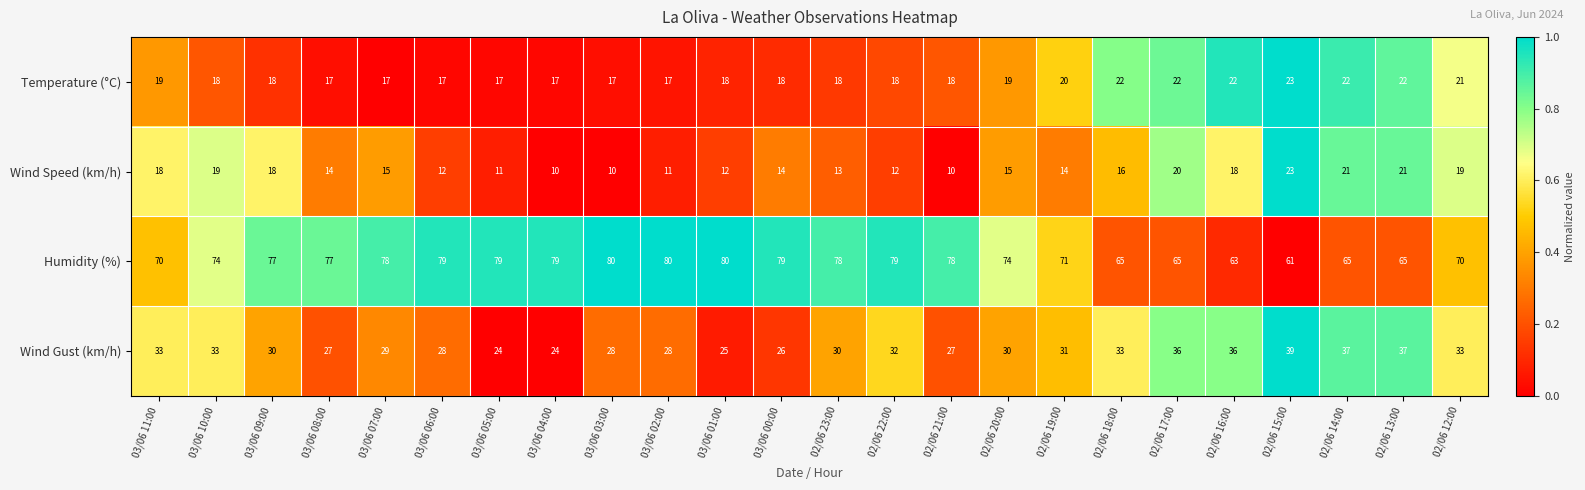

What is the total value across all series at 03/06 03:00?

135